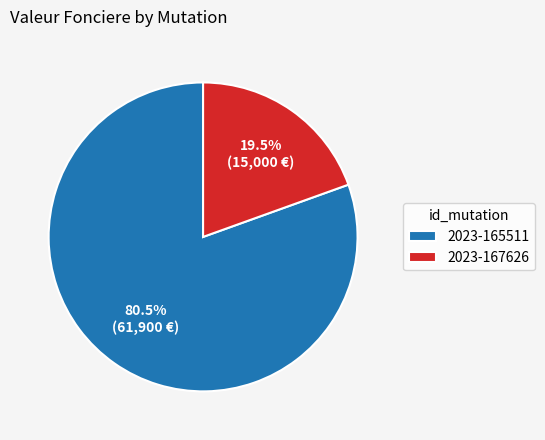

To the nearest percent, what is the difference between the 2023-167626 and 2023-165511 slice percentages?

61%